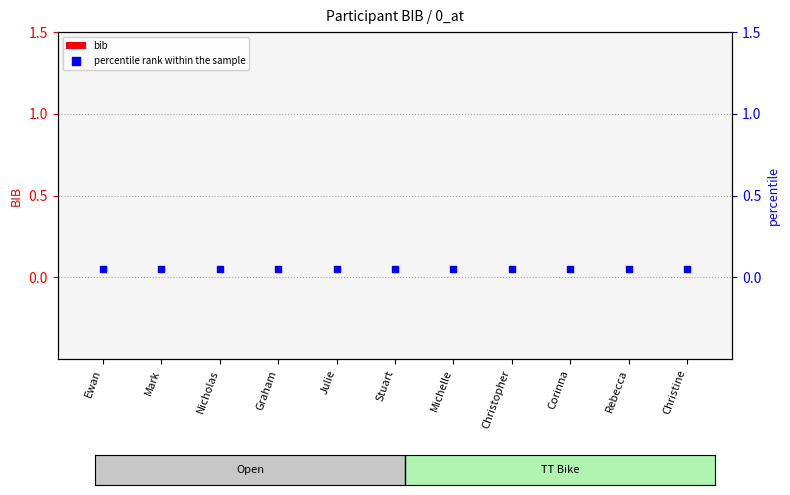

Which series has the largest total across all categories?

percentile rank within the sample